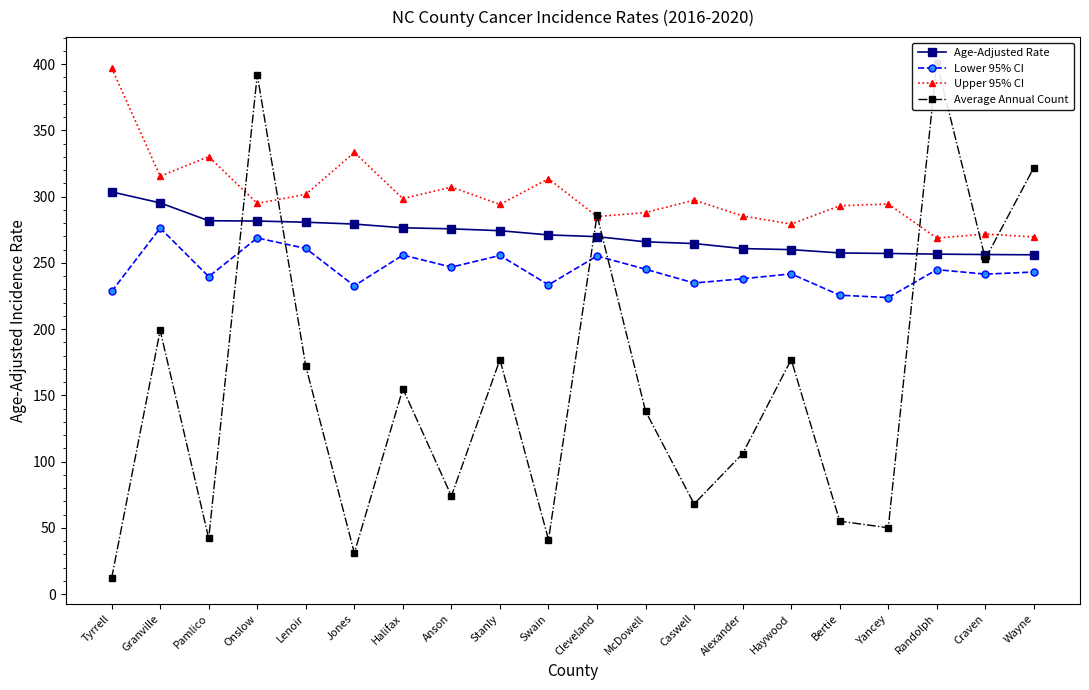

List the labels in order of Lower 95% CI value, smallest first.

Yancey, Bertie, Tyrrell, Jones, Swain, Caswell, Alexander, Pamlico, Craven, Haywood, Wayne, Randolph, McDowell, Anson, Cleveland, Stanly, Halifax, Lenoir, Onslow, Granville